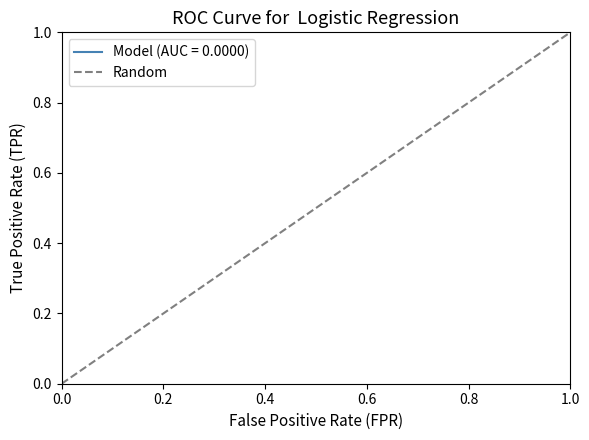

Between 1.0 and 0.0, which is larger?

1.0